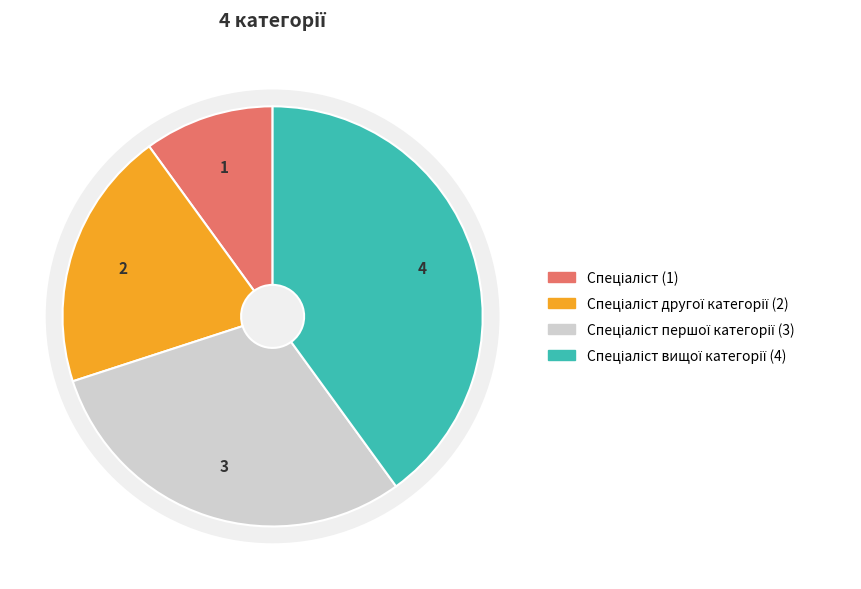

How many segments does this pie chart have?

4